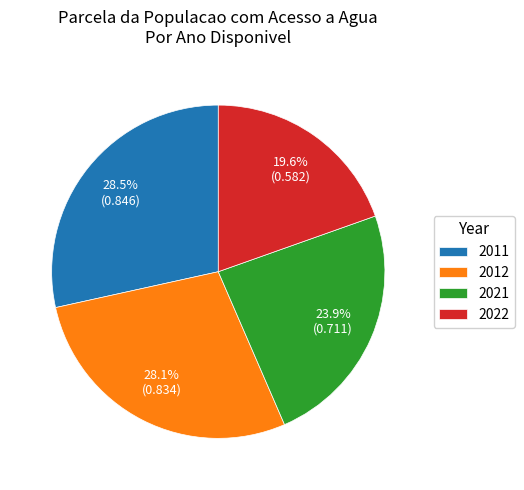

Is 2021 the majority of the pie?

No